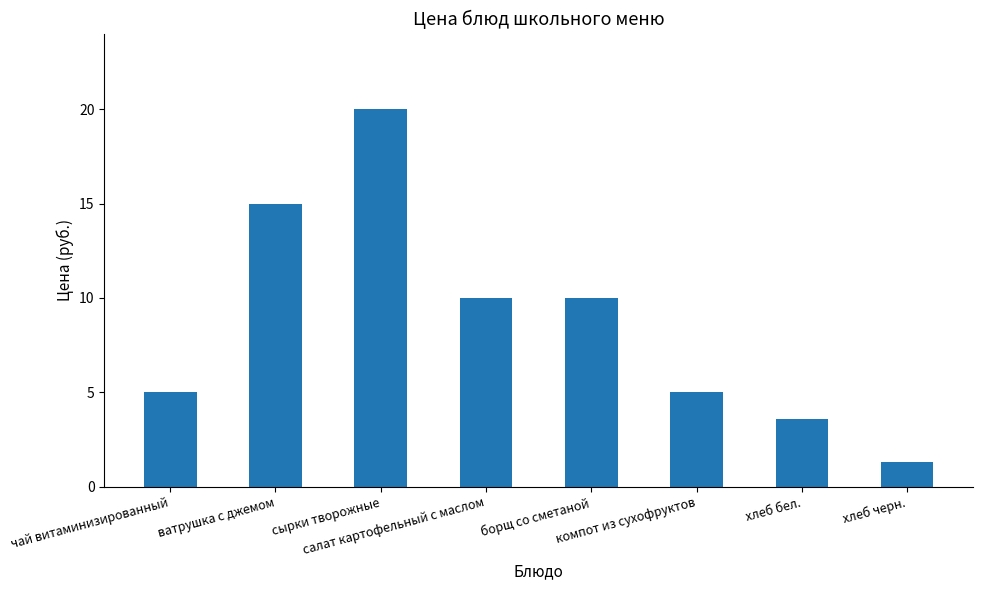

Reading right to left, extract all data points from this chart.

1.3	3.6	5.0	10.0	10.0	20.0	15.0	5.0